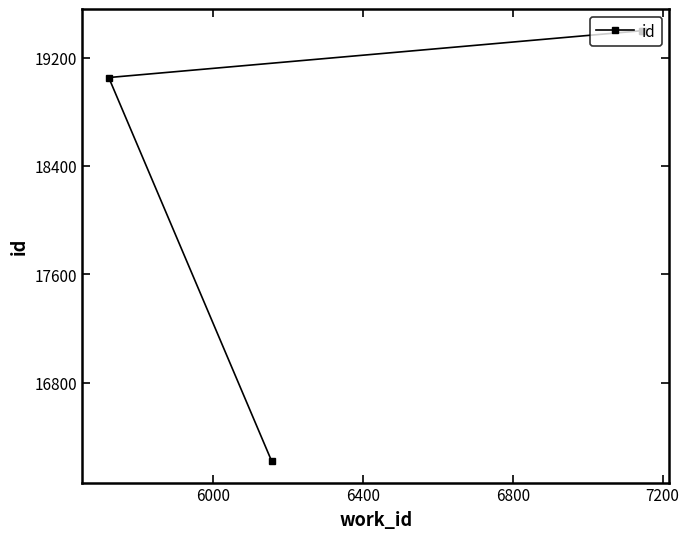

What is the difference between the maximum and minimum values?

3178